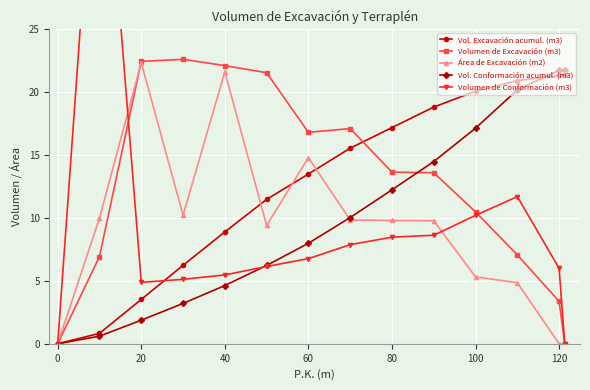

How many values in the Volumen de Excavación (m3) series are below 13?

6